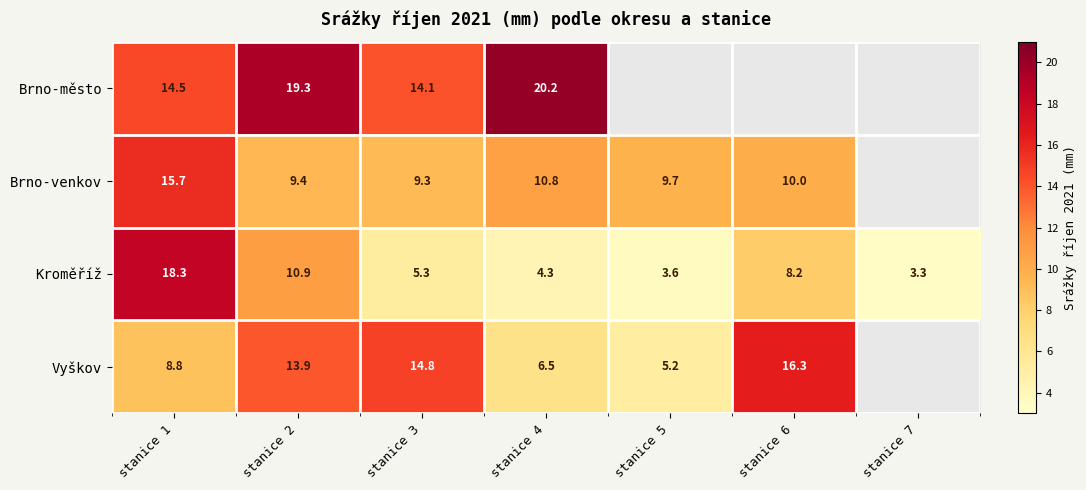

At stanice 2, list the series in order from largest to smallest.

Brno-město, Vyškov, Kroměříž, Brno-venkov